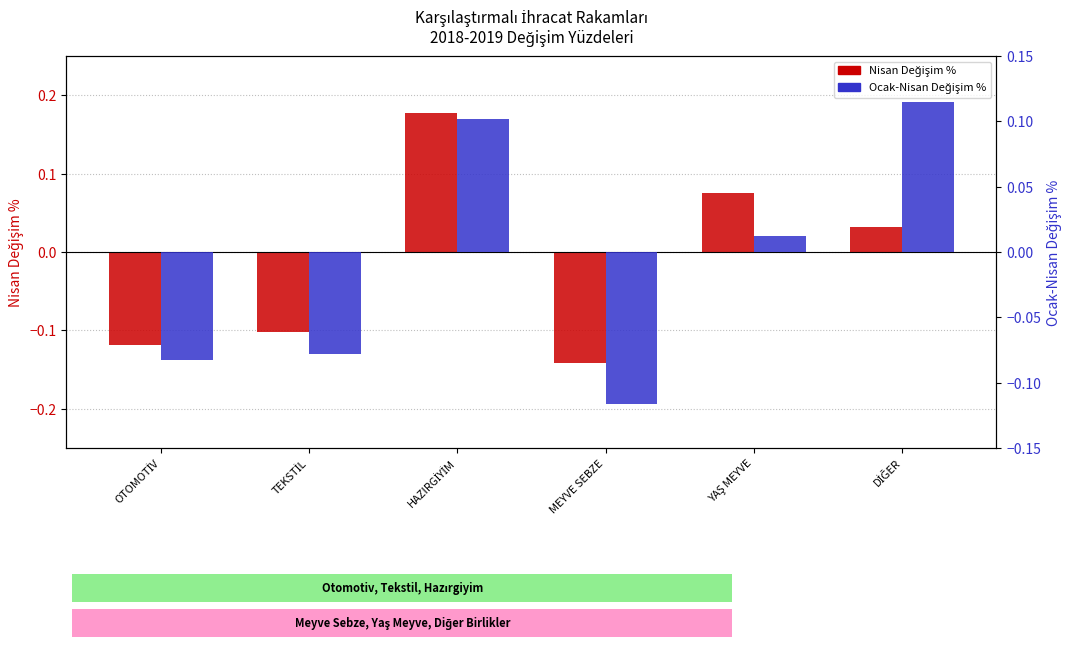

List the series in order of their peak value, lowest first.

Ocak-Nisan Değişim %, Nisan Değişim %